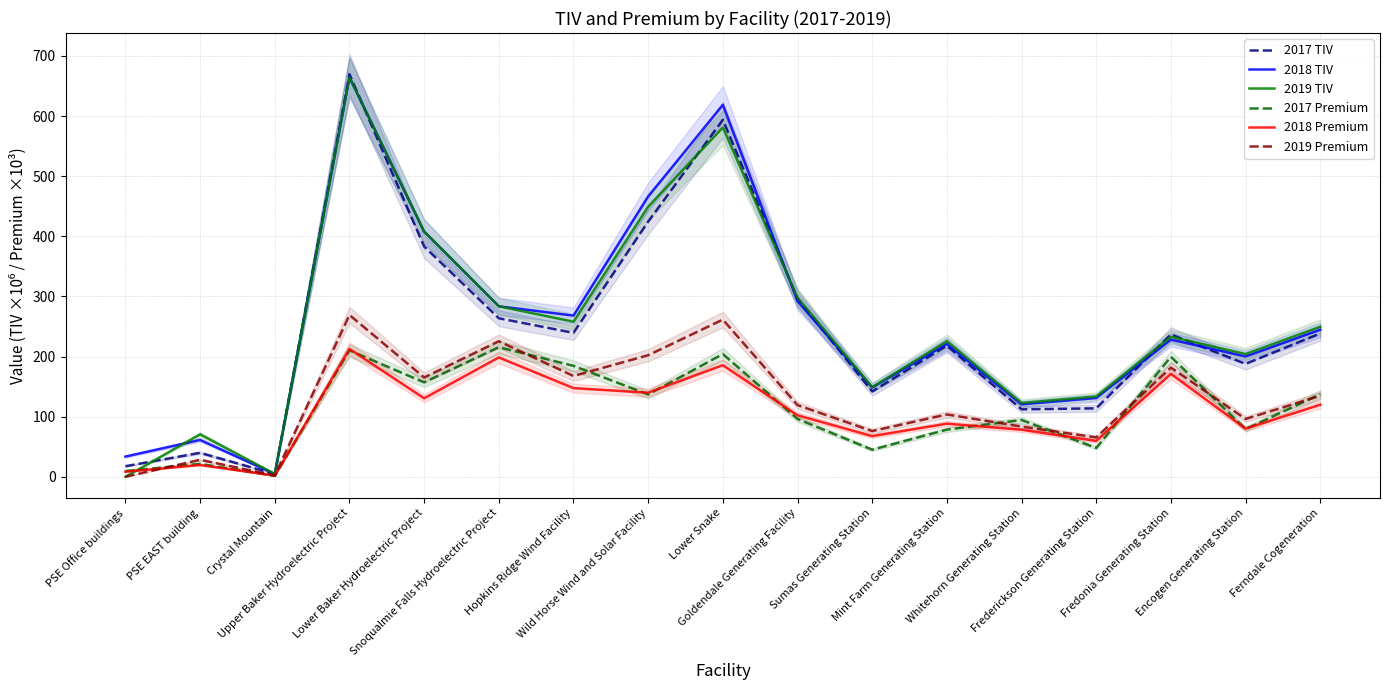

How many lines are shown in the chart?

6